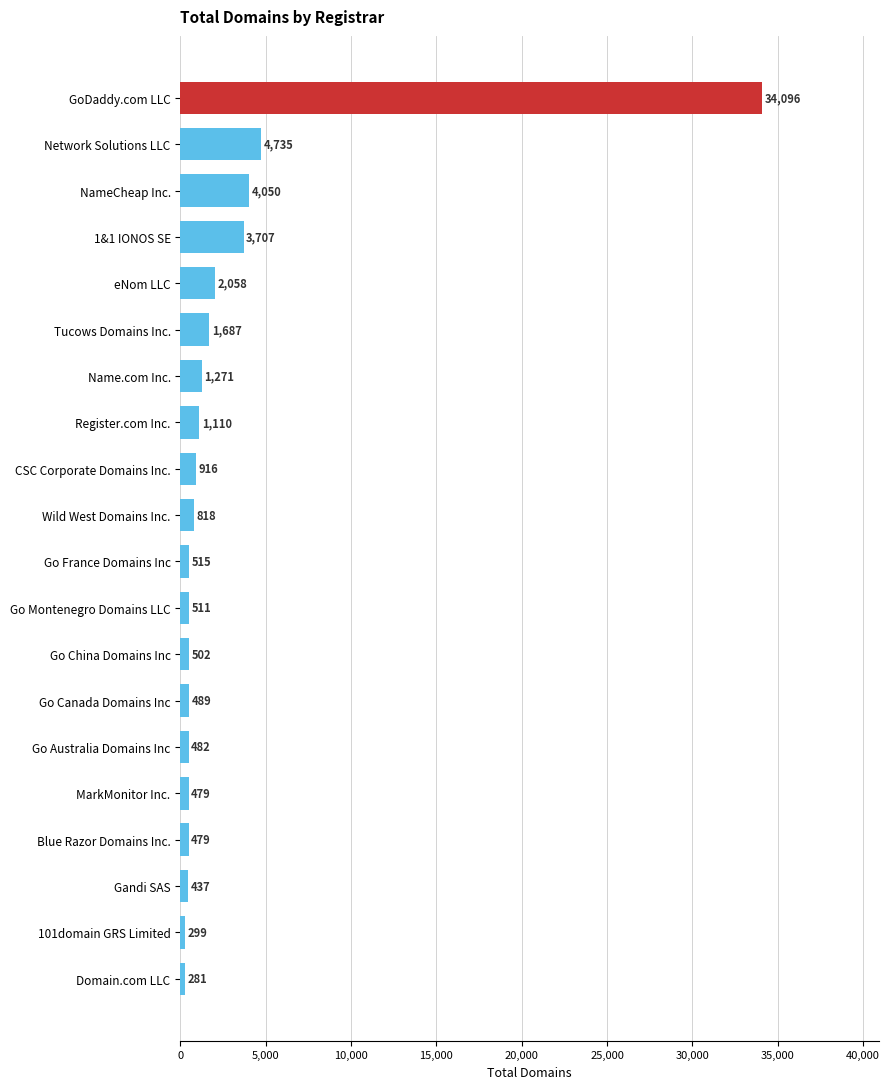

Are the bars horizontal?

Yes